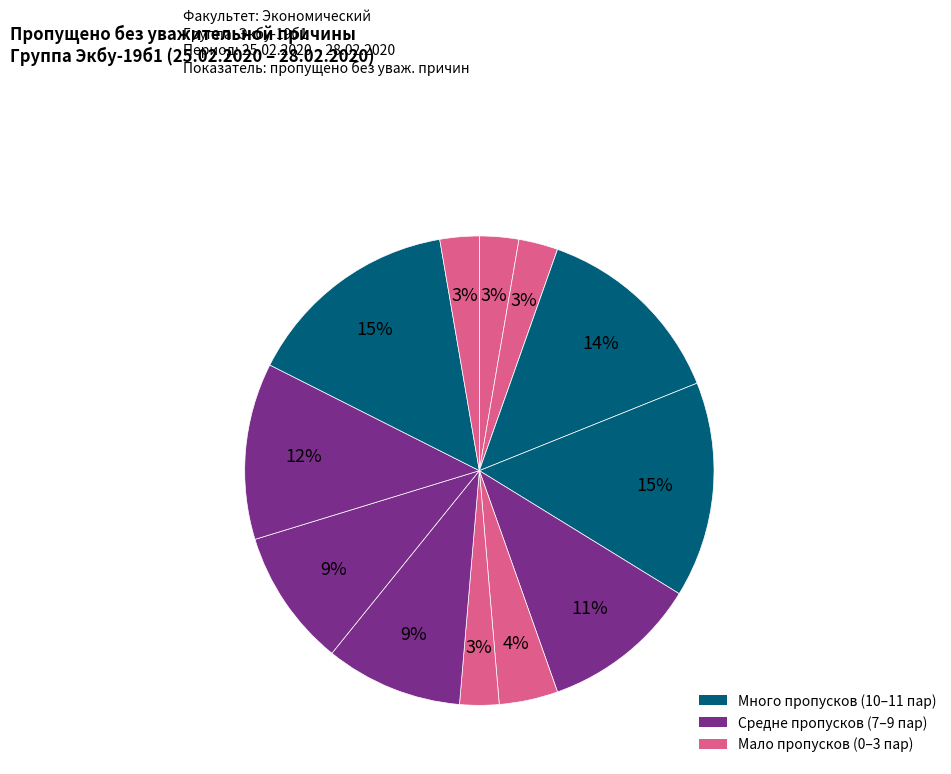

Is there any slice that represents more than half of the pie?

No